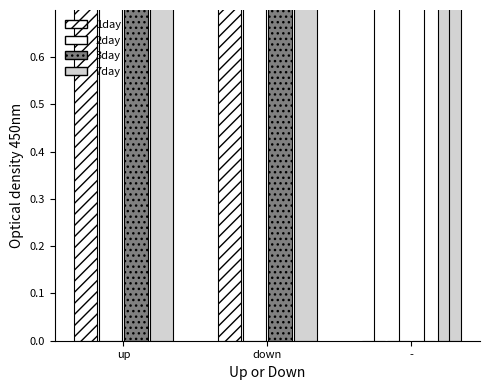

What is the sum of the 1day values at up and down?

25.3